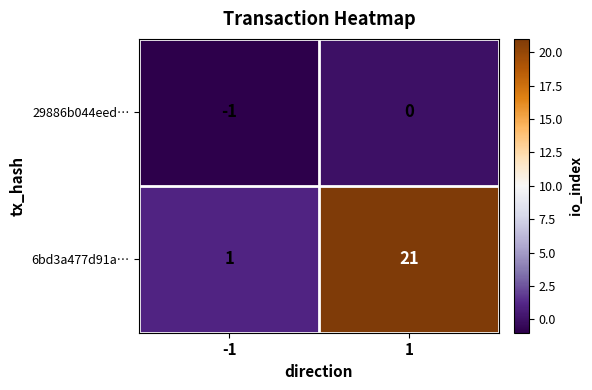

Reading right to left, list all the values displayed in this chart.

29886b044eed…: 1=0	-1=-1
6bd3a477d91a…: 1=21	-1=1